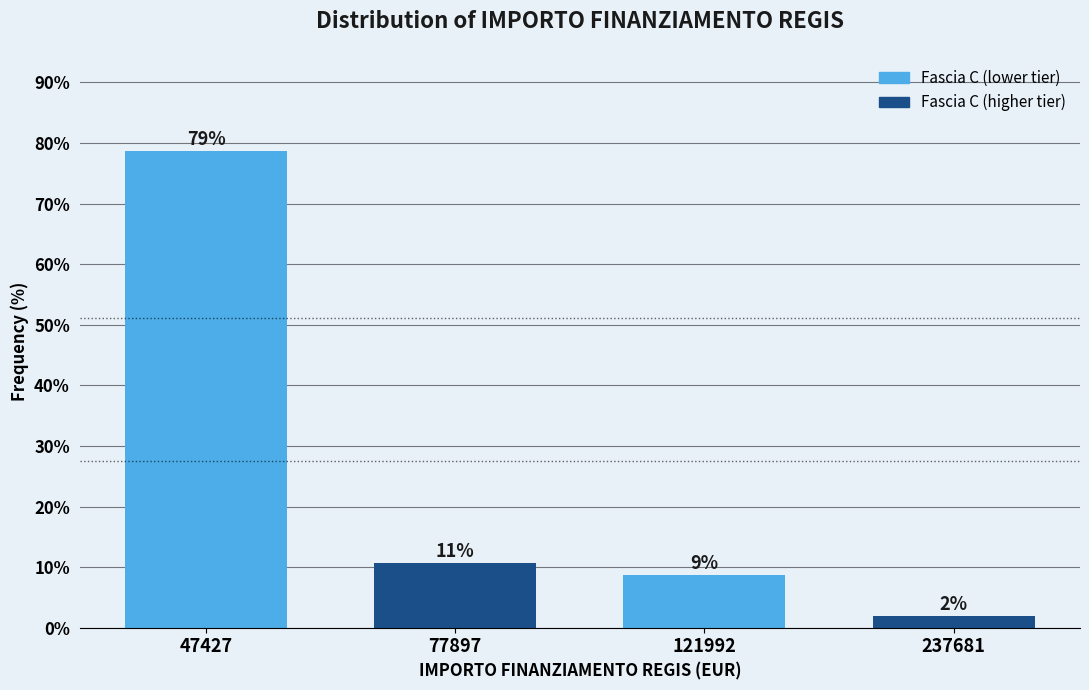

What is the approximate value at 77897?

10.7